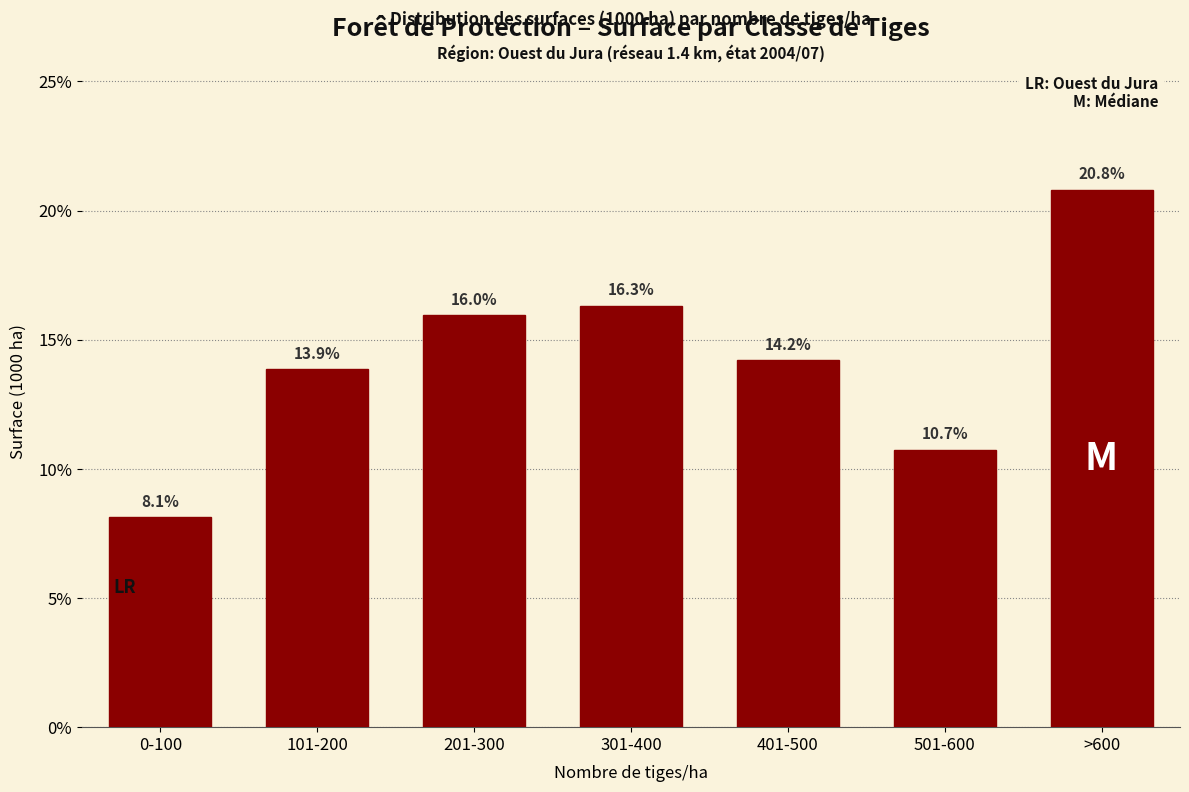

Reading left to right, extract all data points from this chart.

0-100=8.1	101-200=13.9	201-300=16.0	301-400=16.3	401-500=14.2	501-600=10.7	>600=20.8